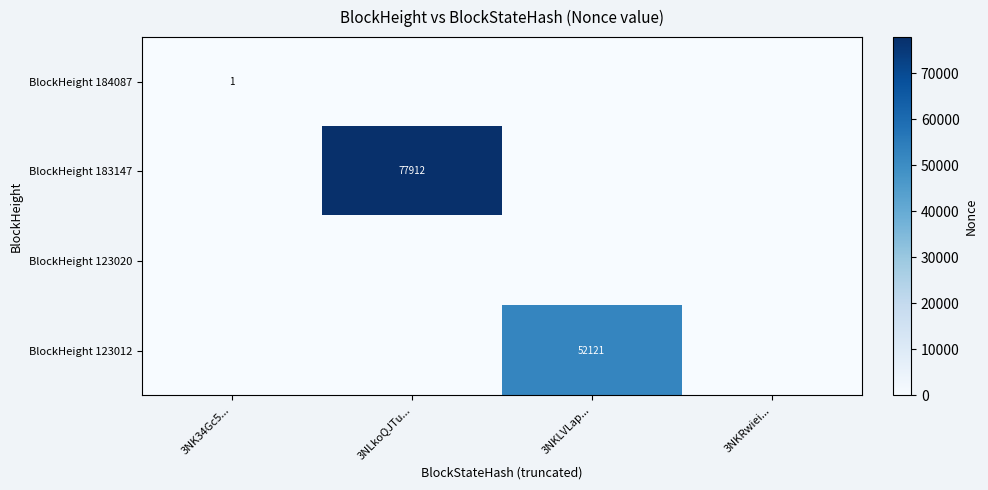

The value of BlockHeight 123012 at 3NKLVLap... is 52121. True or false?

True